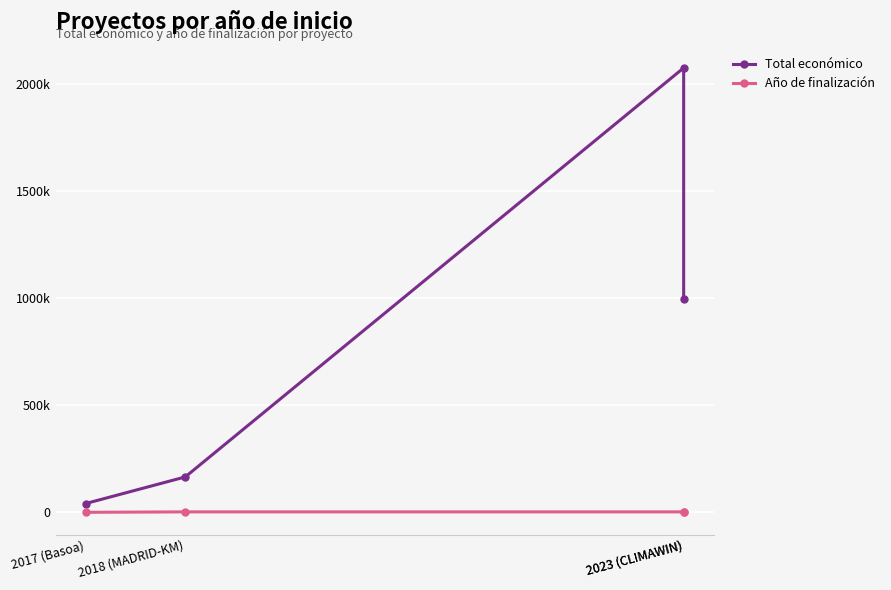

At which category does Total económico reach its first local peak?

2023 (CLIMAWIN)